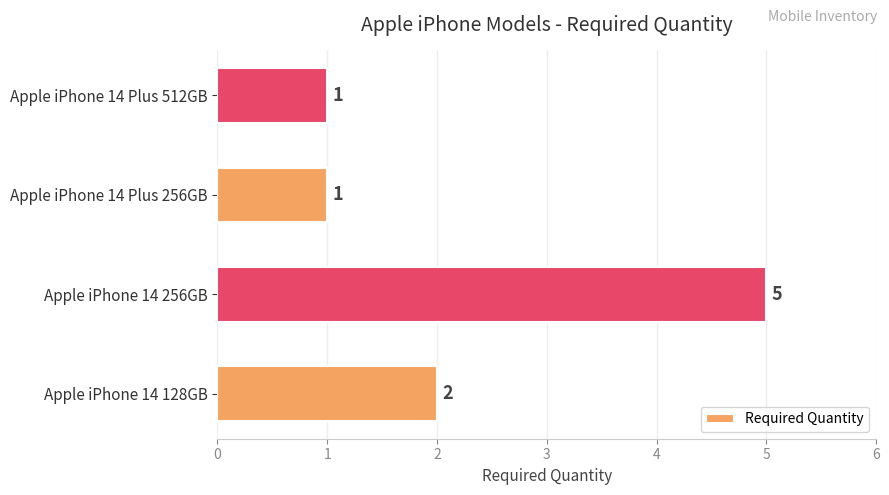

What is the minimum value shown in the chart?

1